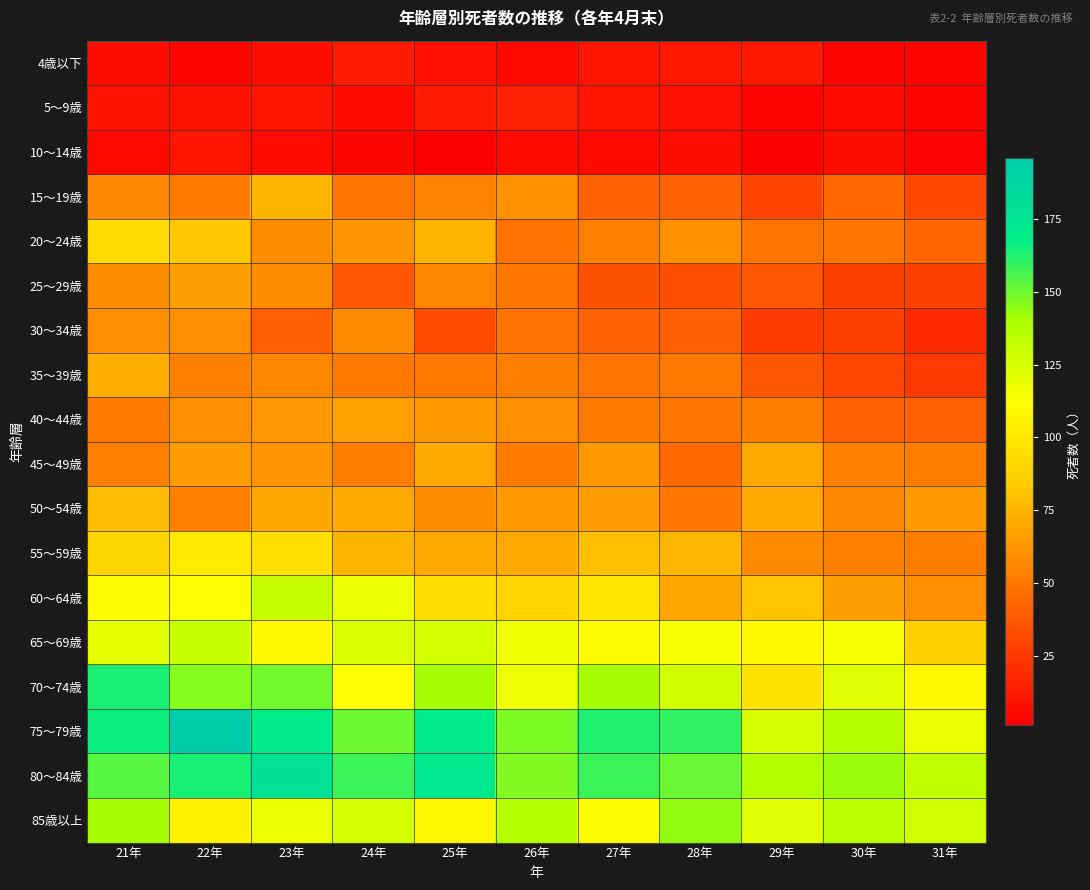

How many categories are shown in the chart?

11